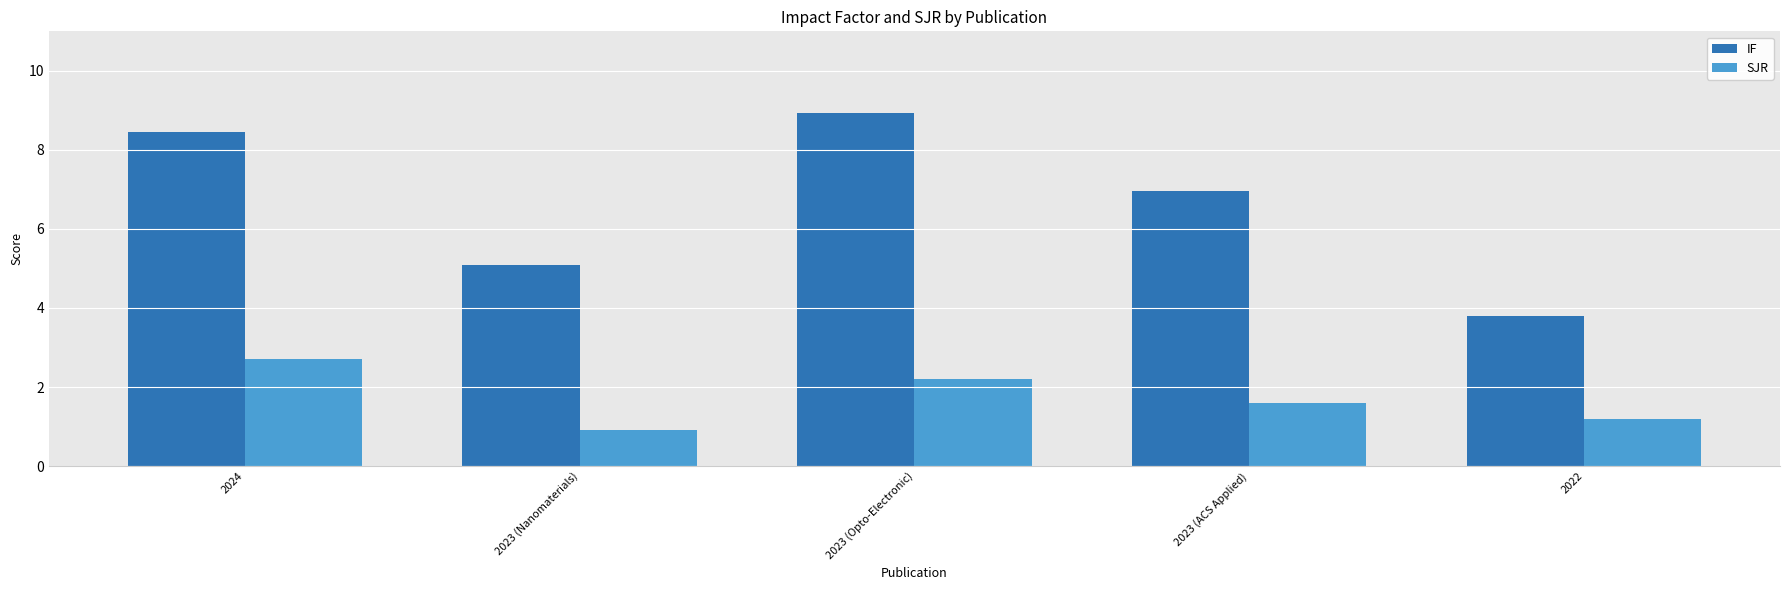

The value of SJR at 2023 (ACS Applied) is 2.6. True or false?

False